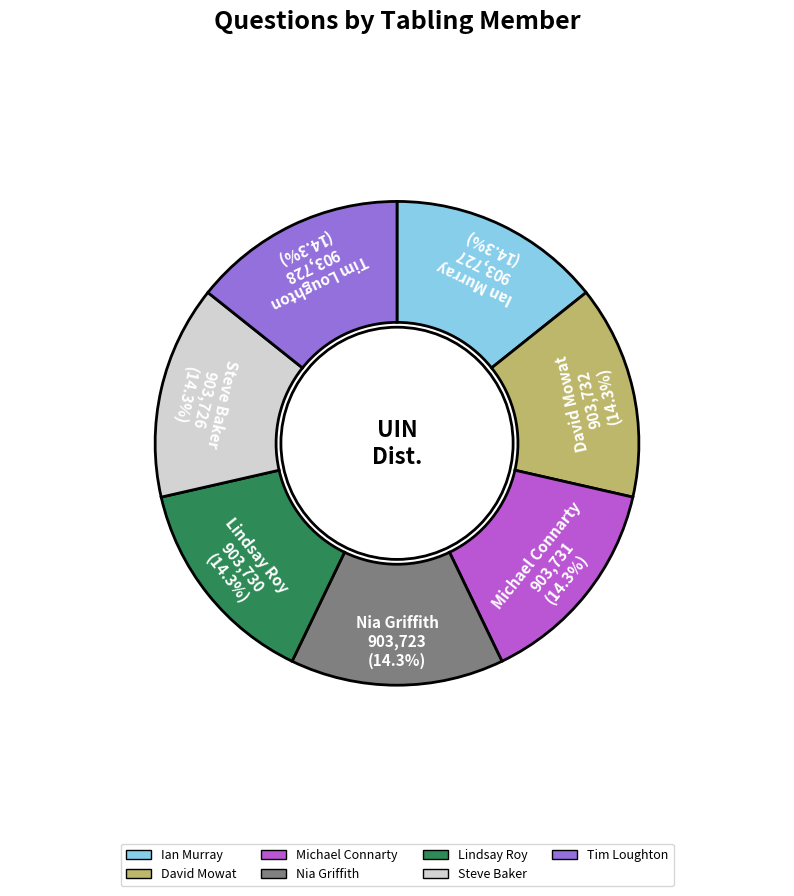

How many segments does this pie chart have?

7